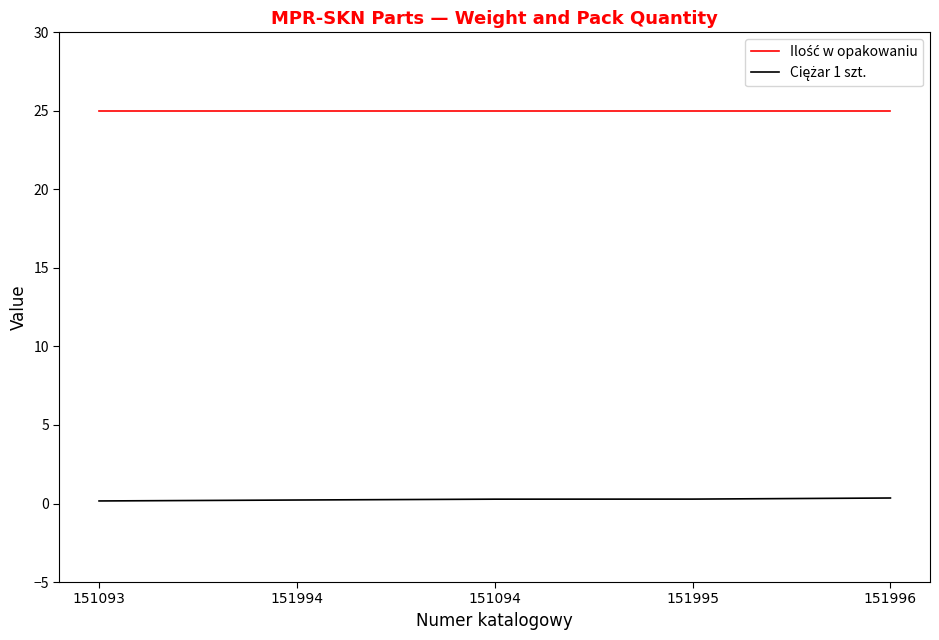

What is the greatest value displayed?

25.0